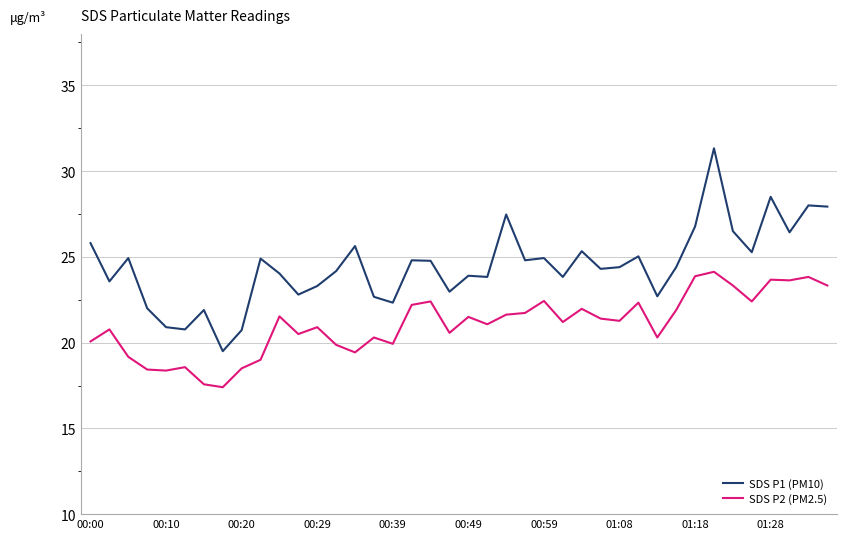

Which series has the largest total across all categories?

SDS P1 (PM10)